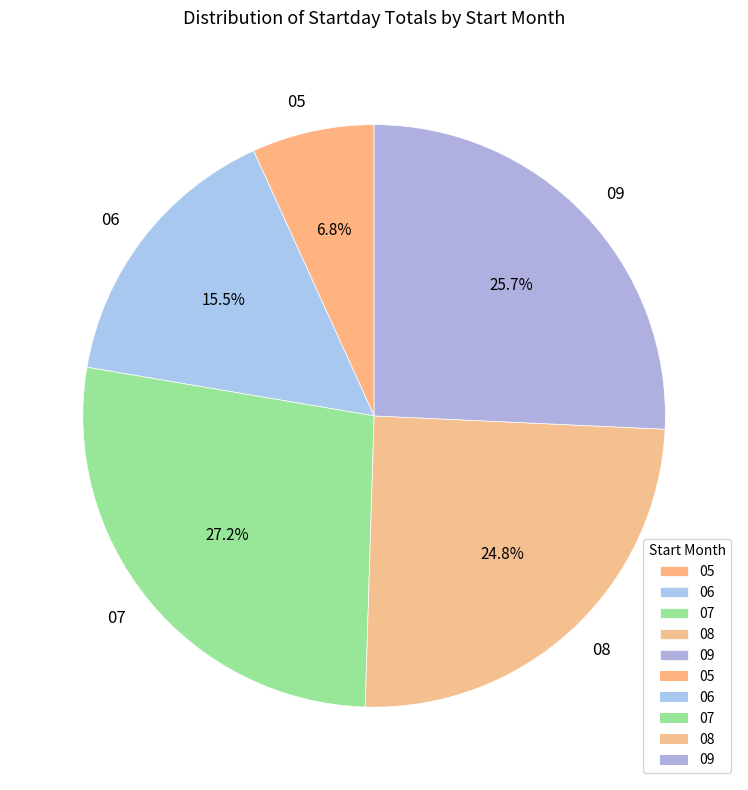

Count the number of slices in the pie.

5